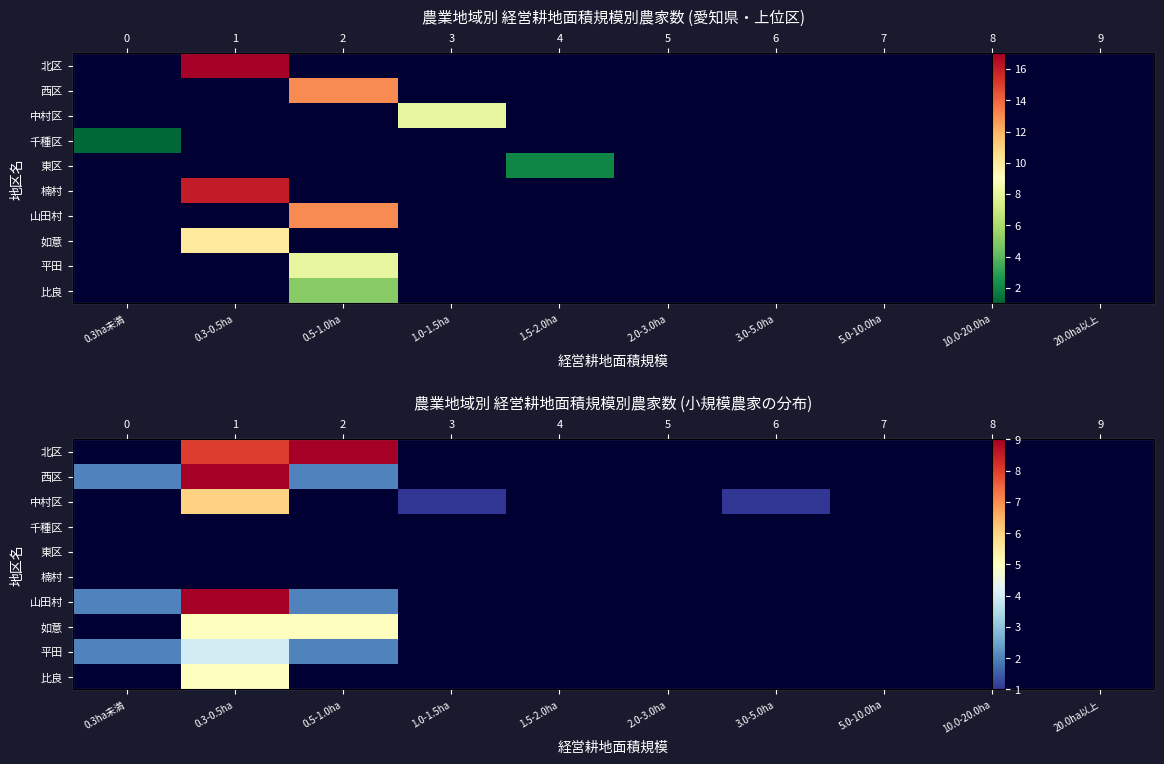

What is the highest value of the 西区 series?

9.0